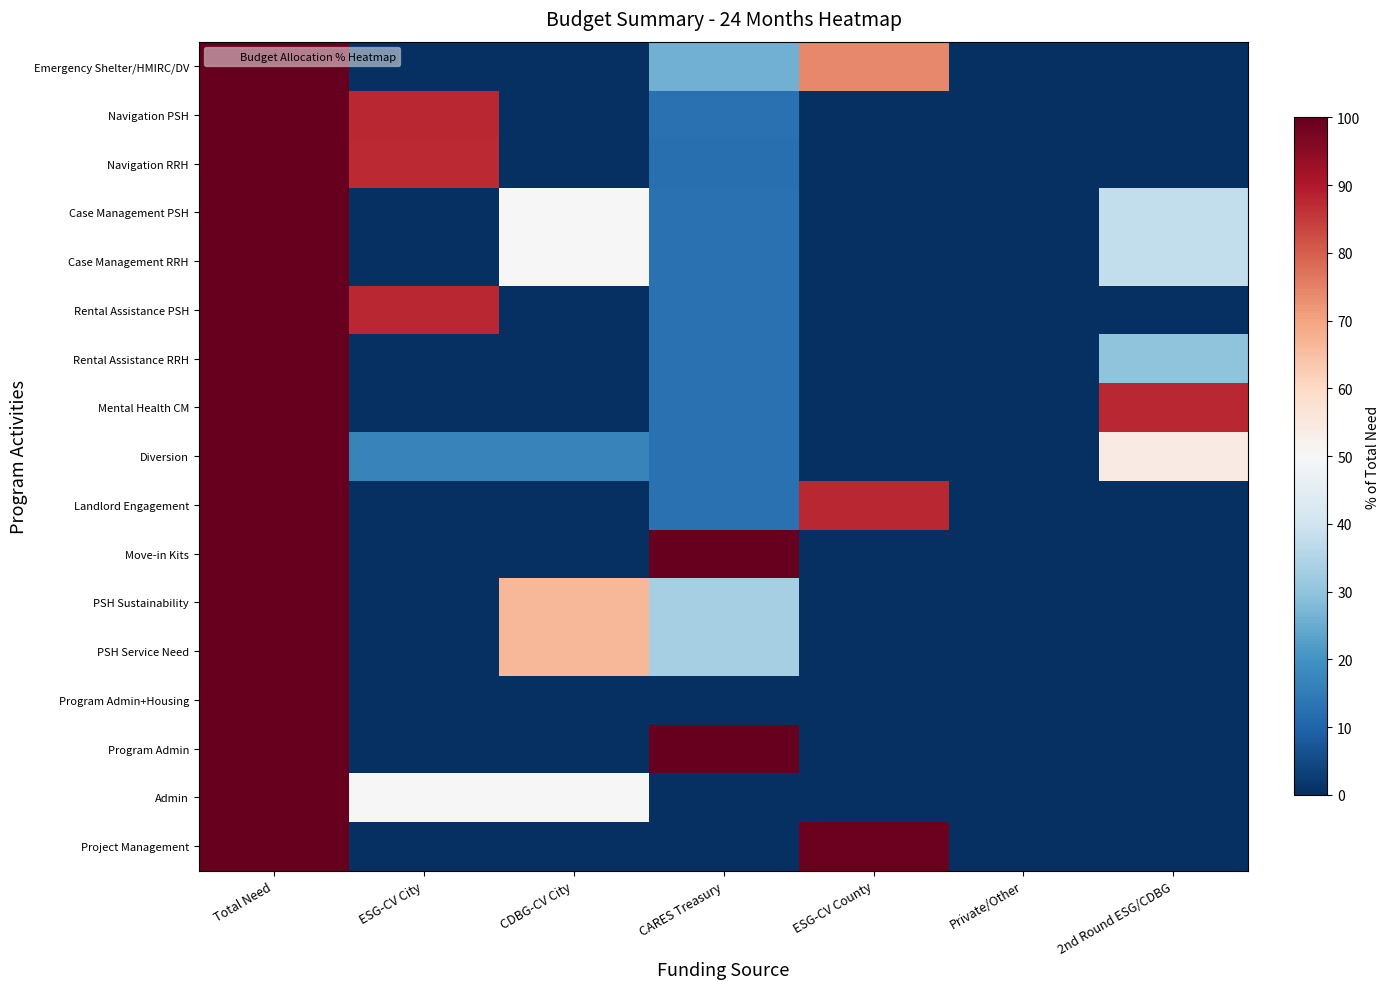

How many series are shown in this chart?

17